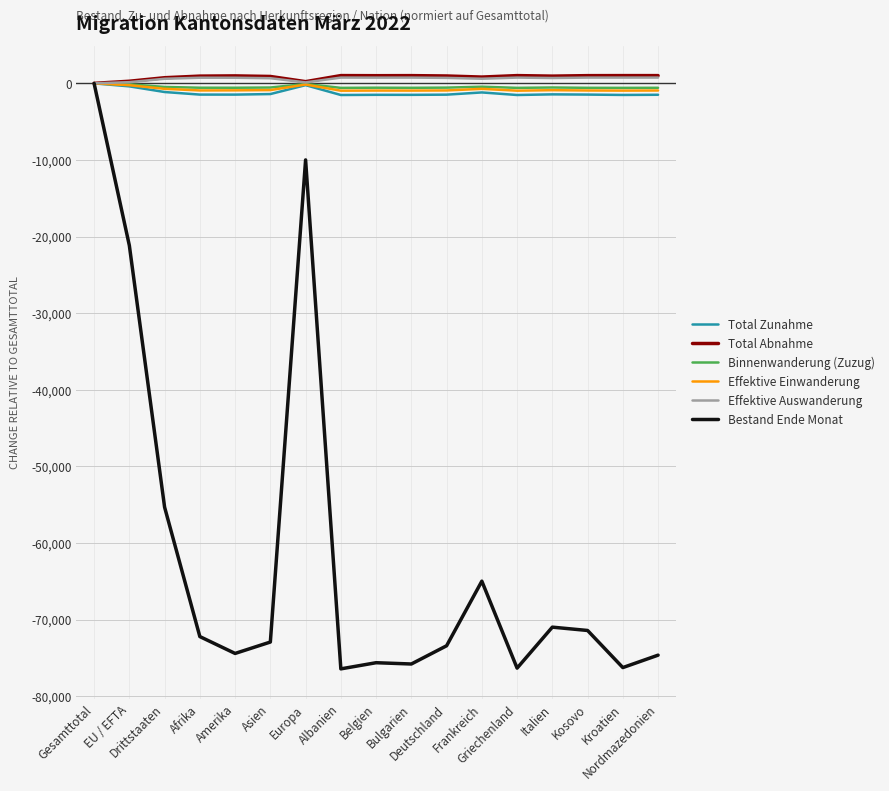

Which series has the widest spread of values?

Bestand Ende Monat